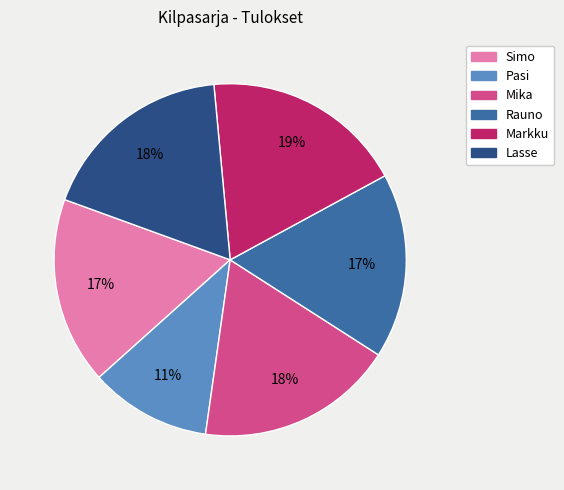

To the nearest percent, what is the average slice percentage?

17%